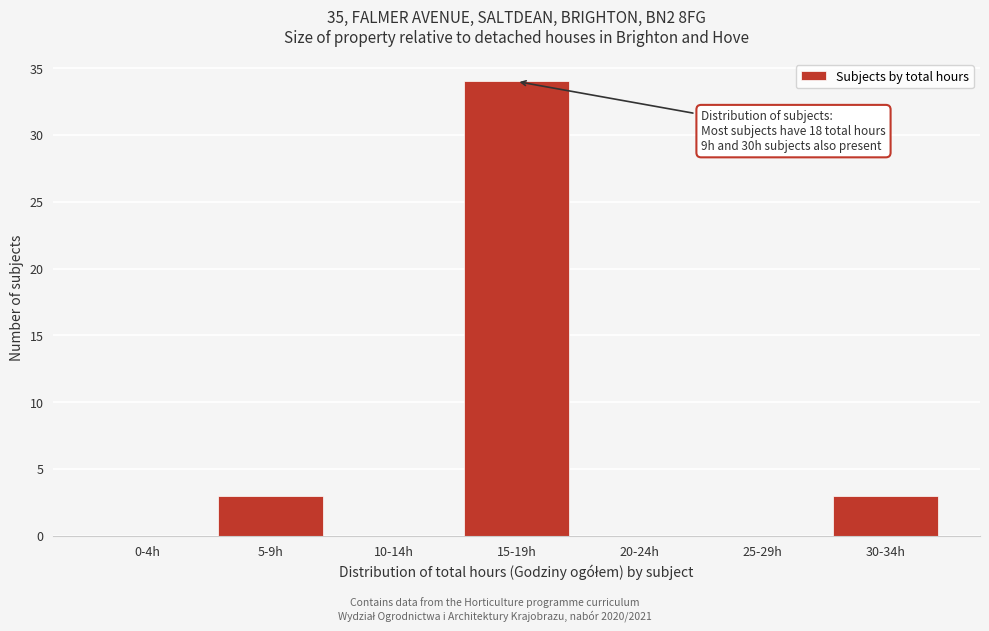

Reading left to right, transcribe all the data shown in this chart.

0-4h=0	5-9h=3	10-14h=0	15-19h=34	20-24h=0	25-29h=0	30-34h=3